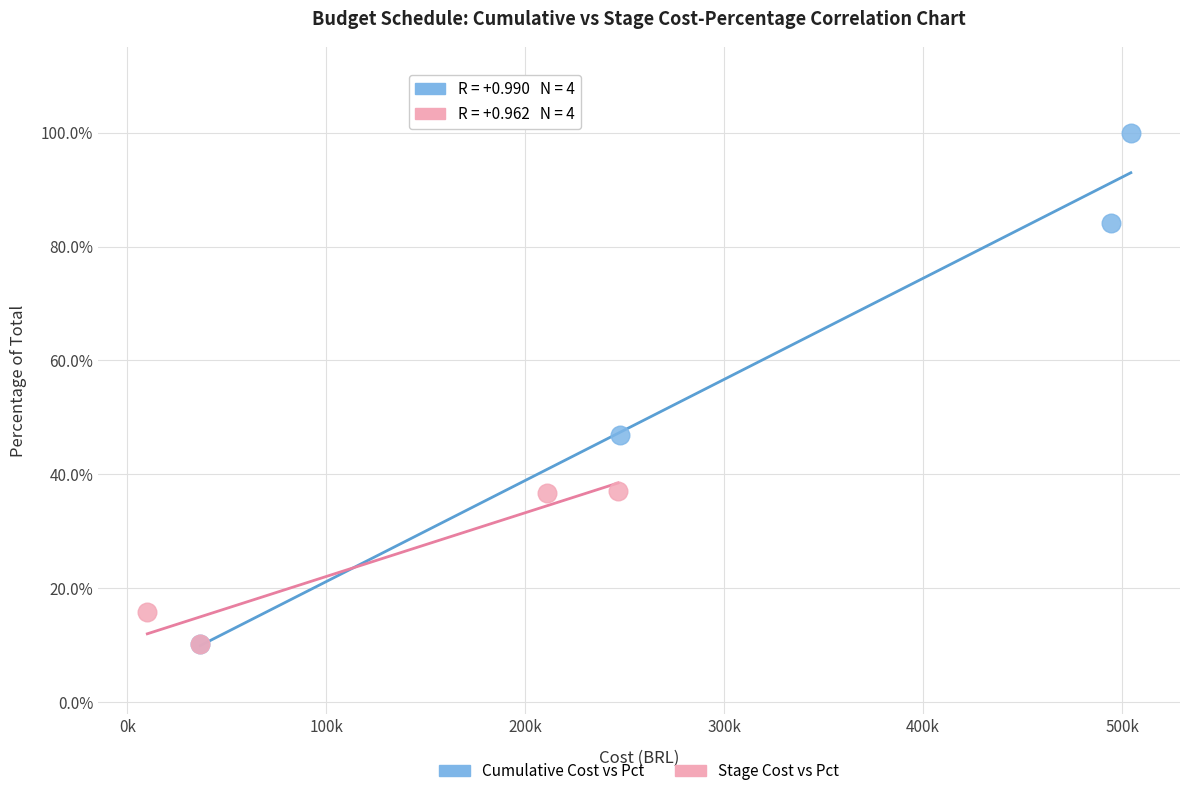

Which series reaches the maximum Y coordinate?

Cumulative Cost vs Pct